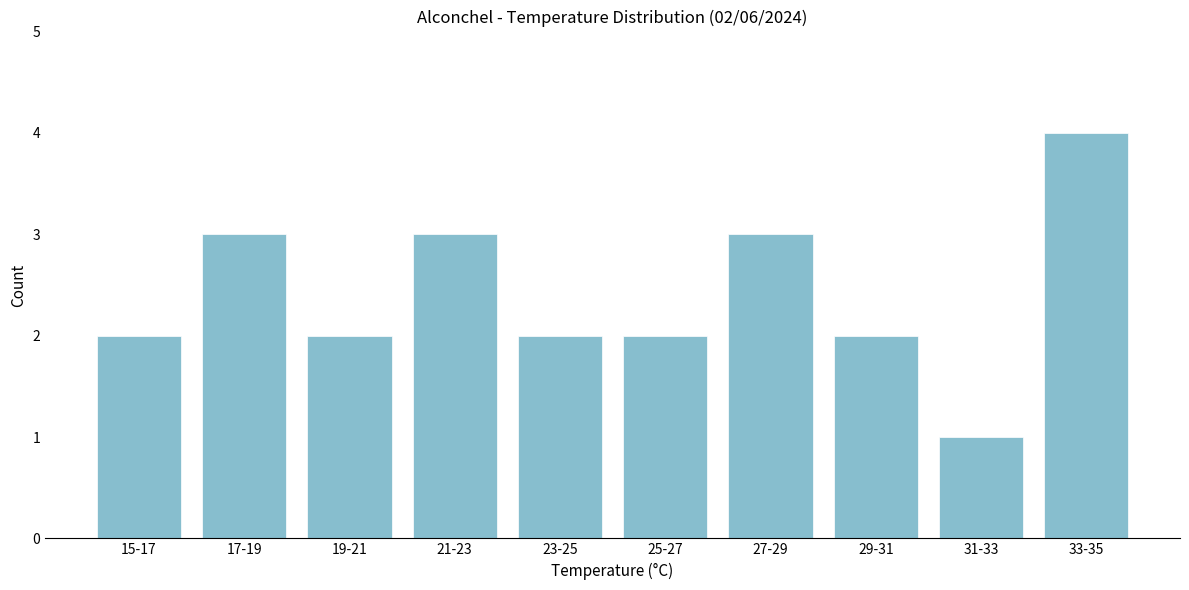

Reading right to left, extract all data points from this chart.

33-35=4	31-33=1	29-31=2	27-29=3	25-27=2	23-25=2	21-23=3	19-21=2	17-19=3	15-17=2